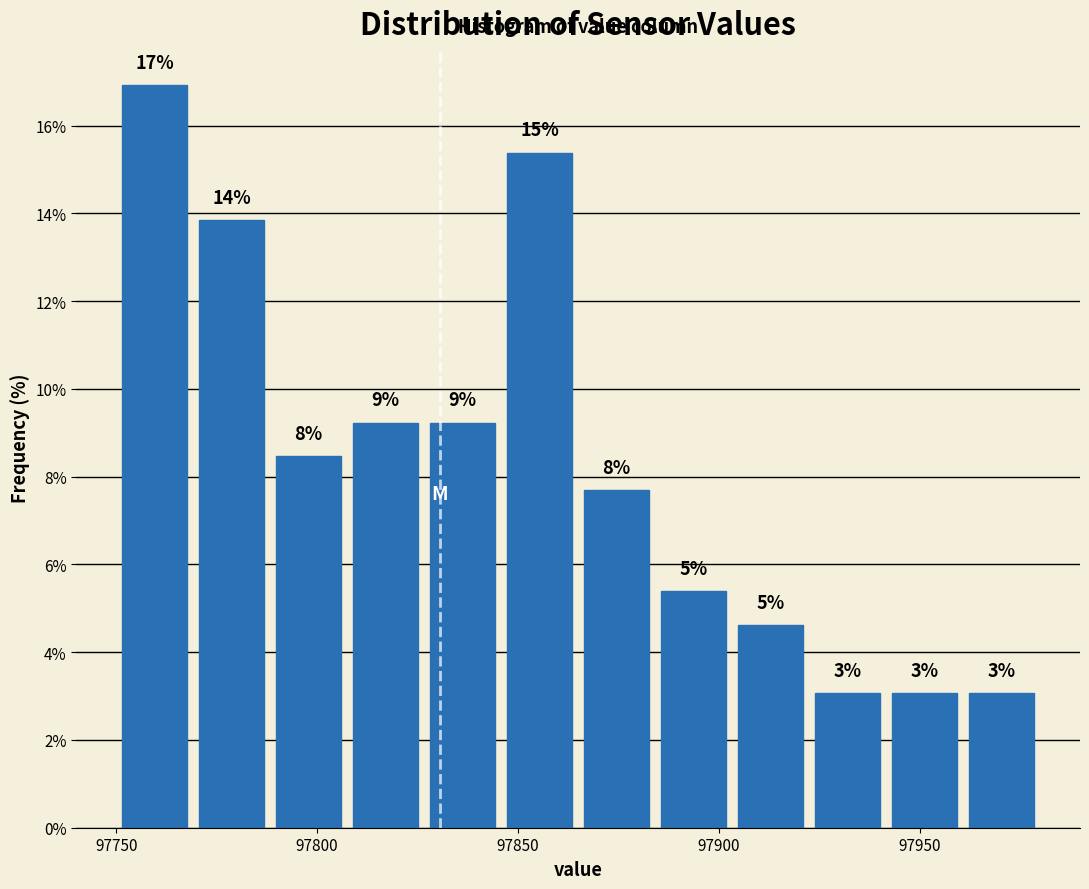

Around what value on the x-axis is the tallest bar? Give the approximate position of its centre, as read against the axis.

97760